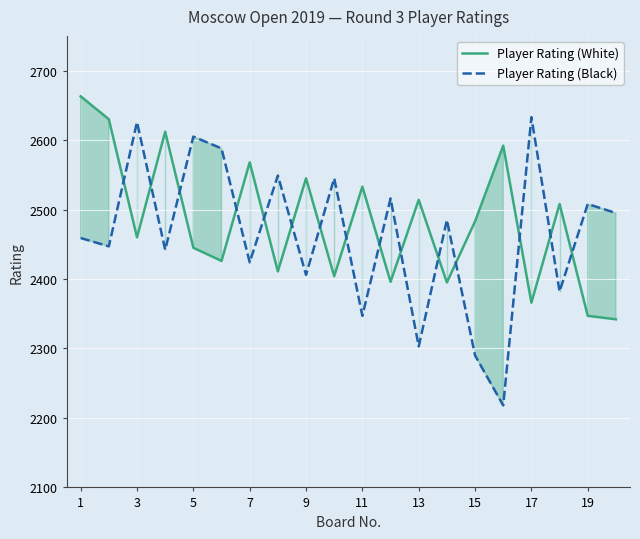

In Player Rating (White), how many points are higher than both neighbors (excluding endpoints)?

7